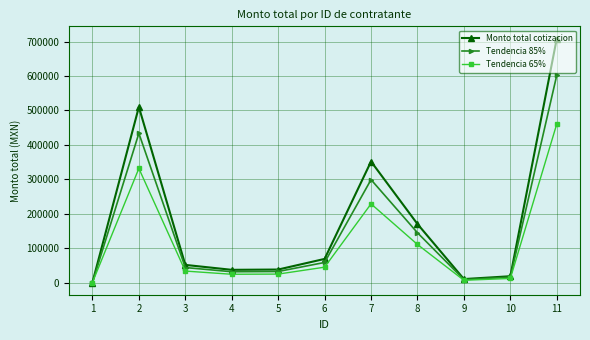

What is the difference between the highest and lowest values at 5?

13196.0